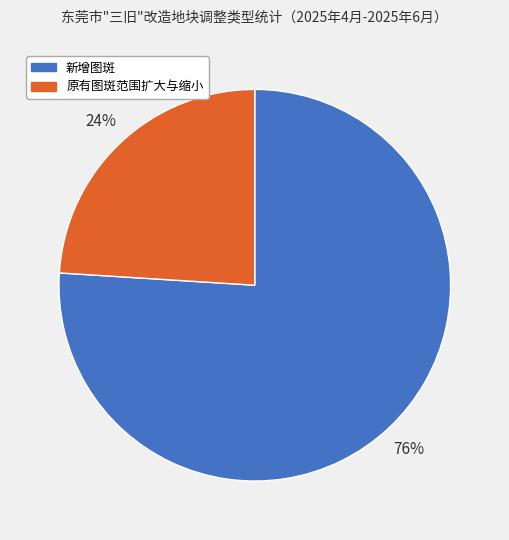

How many slices are in this pie chart?

2